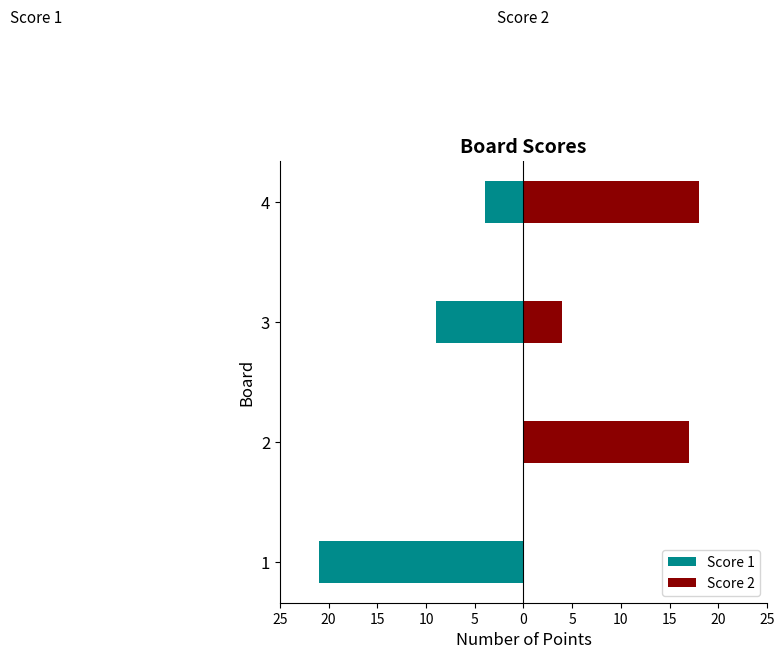

Are the bars grouped side by side (vs. stacked)?

Yes